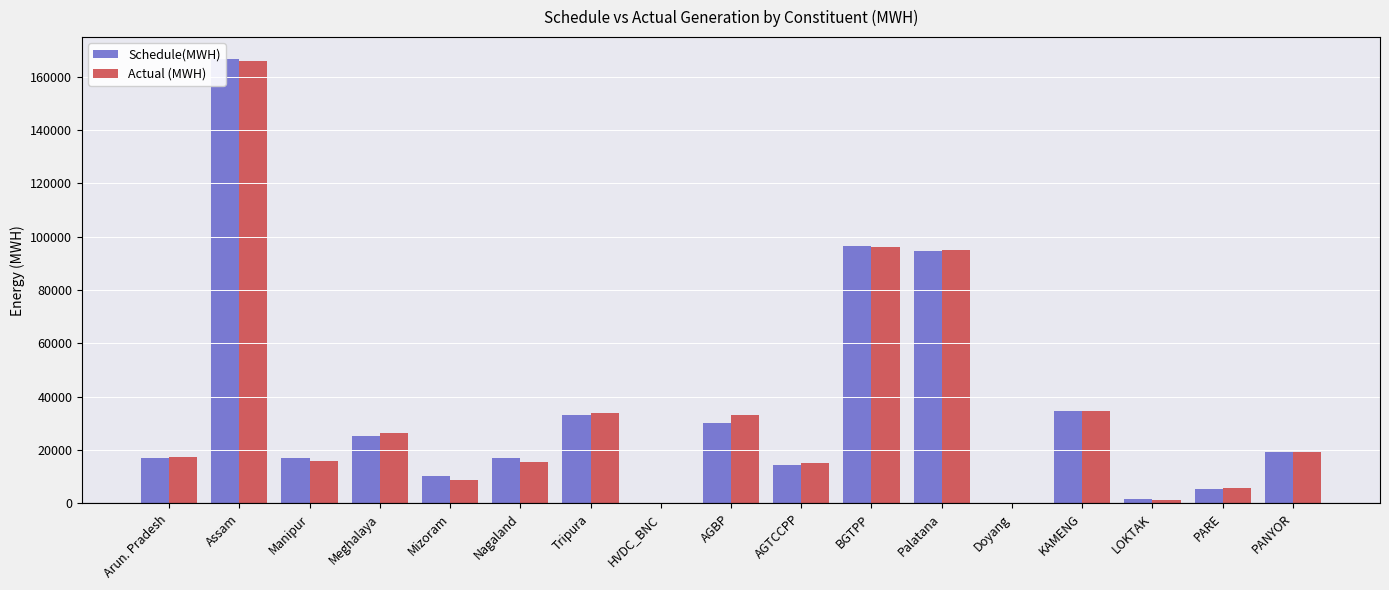

What is the difference between the Actual (MWH) values at LOKTAK and Meghalaya?

24866.3